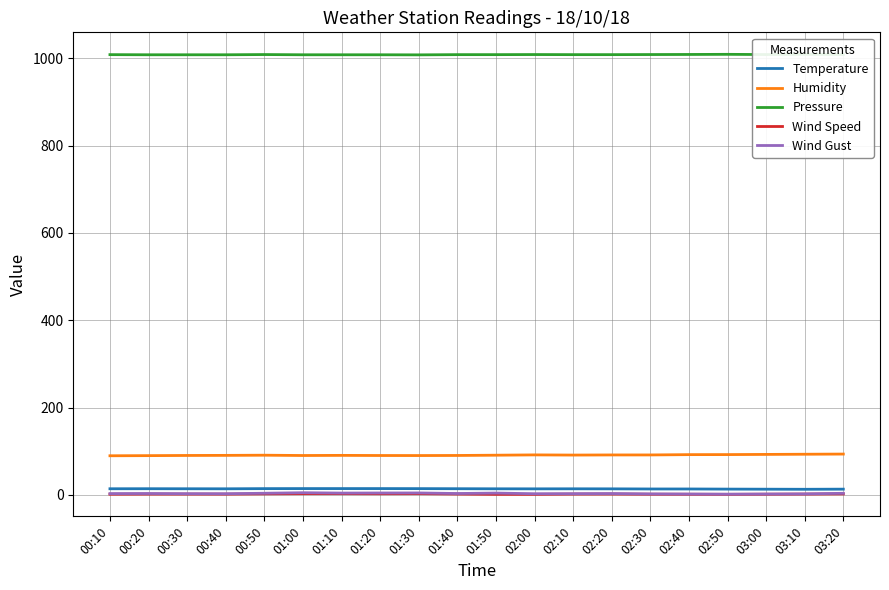

Reading right to left, list all the values displayed in this chart.

Temperature: 12.9	12.6	12.8	13.0	13.3	13.3	13.6	13.7	13.6	13.7	13.9	14.1	14.2	14.2	14.2	14.1	13.7	13.8	13.9	13.8
Humidity: 93.3	92.9	92.5	92.1	92.0	91.3	91.3	91.0	91.4	90.7	90.1	89.9	90.0	90.3	90.0	90.7	90.3	90.1	89.7	89.4
Pressure: 1009.0	1009.3	1008.8	1009.3	1009.0	1008.8	1008.6	1008.6	1008.8	1008.6	1008.6	1008.1	1008.3	1008.3	1008.3	1008.8	1008.3	1008.3	1008.3	1008.6
Wind Speed: 2.0	1.6	1.3	1.0	1.2	1.3	1.7	1.6	1.0	1.0	1.7	2.5	2.3	2.5	2.5	2.1	1.5	1.6	1.6	1.3
Wind Gust: 3.4	2.0	1.7	1.4	1.7	2.0	2.8	2.5	2.4	3.9	2.9	4.2	4.1	3.9	4.7	3.5	2.4	2.5	2.9	2.7